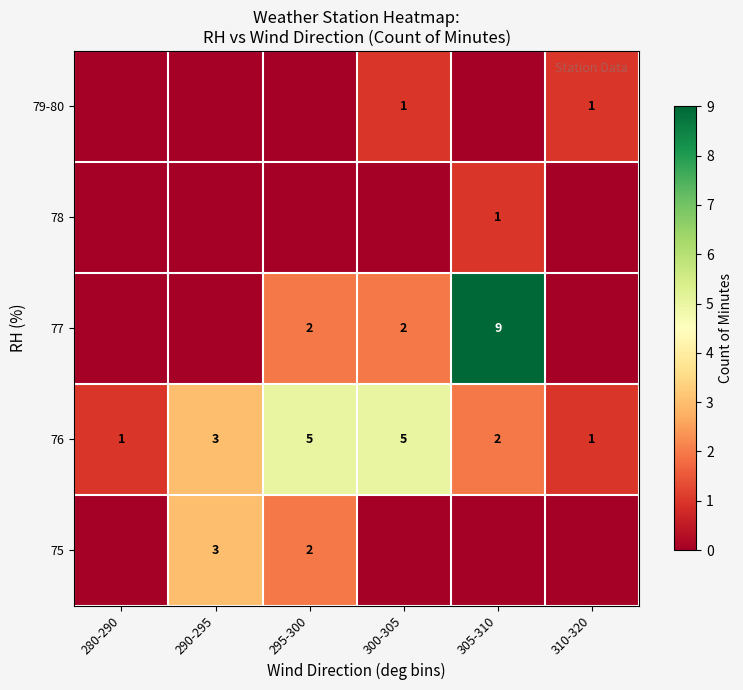

How many distinct data groups are displayed?

5